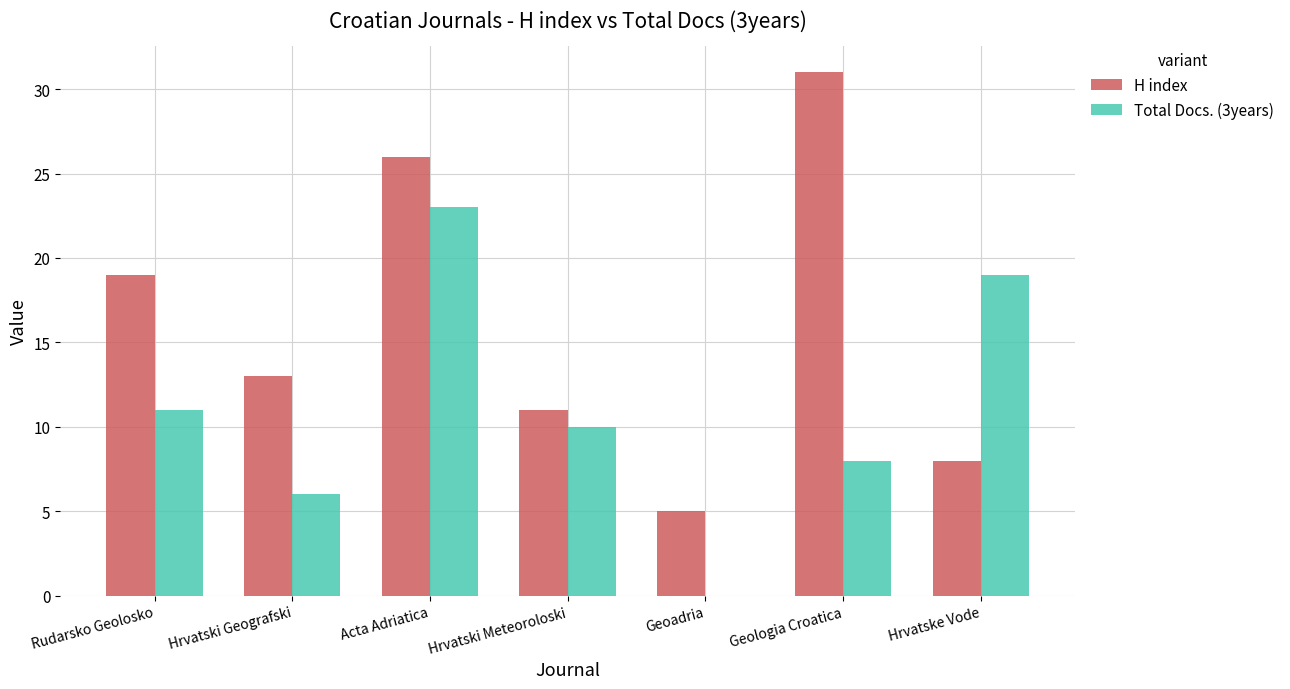

What is the sum of all H index values?

113